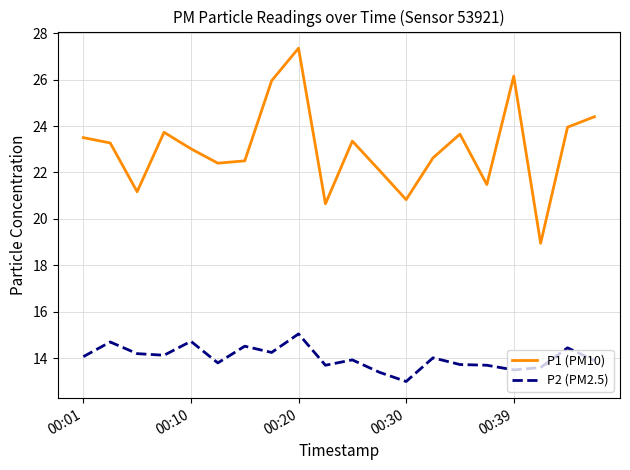

Which series has the largest range (max minus min)?

P1 (PM10)